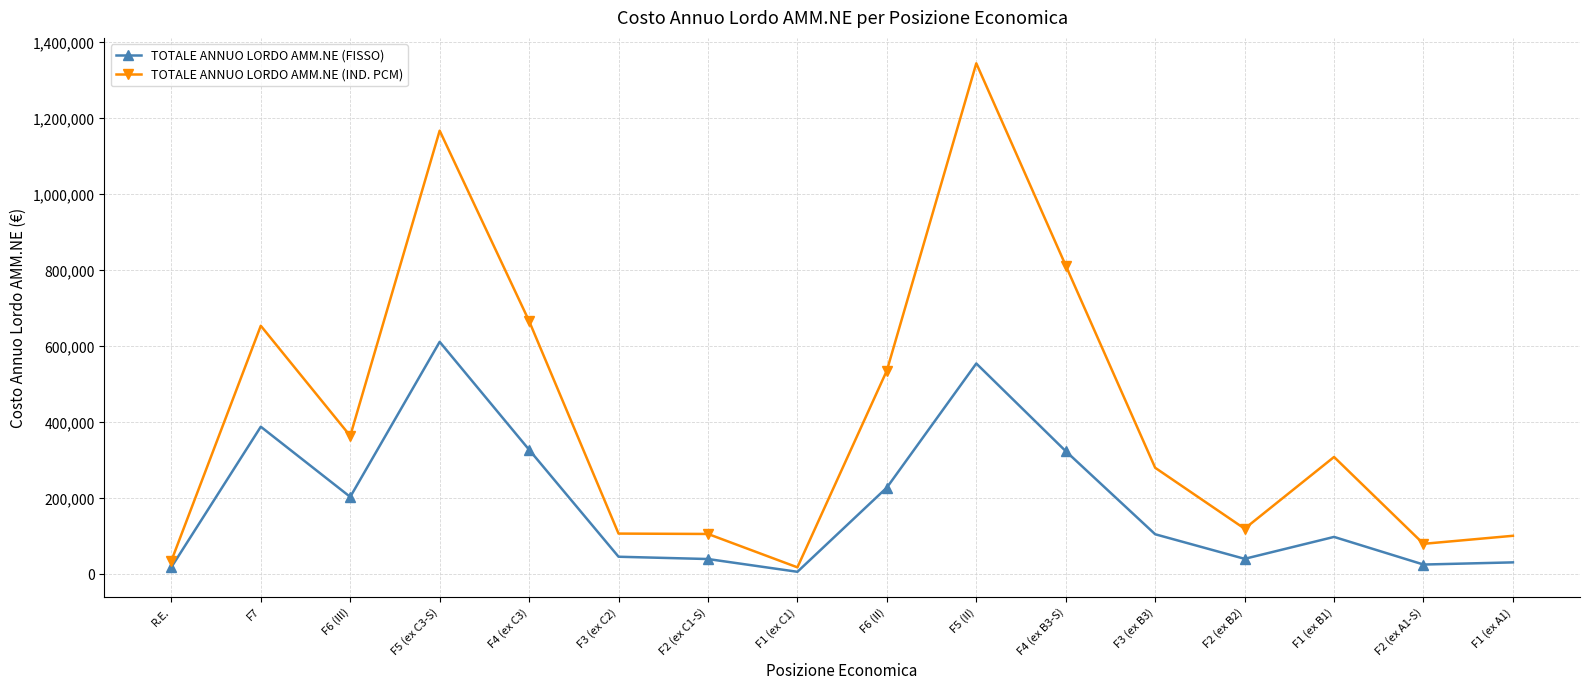

True or false: TOTALE ANNUO LORDO AMM.NE (FISSO) has more than 2 points higher than both neighbors.

True